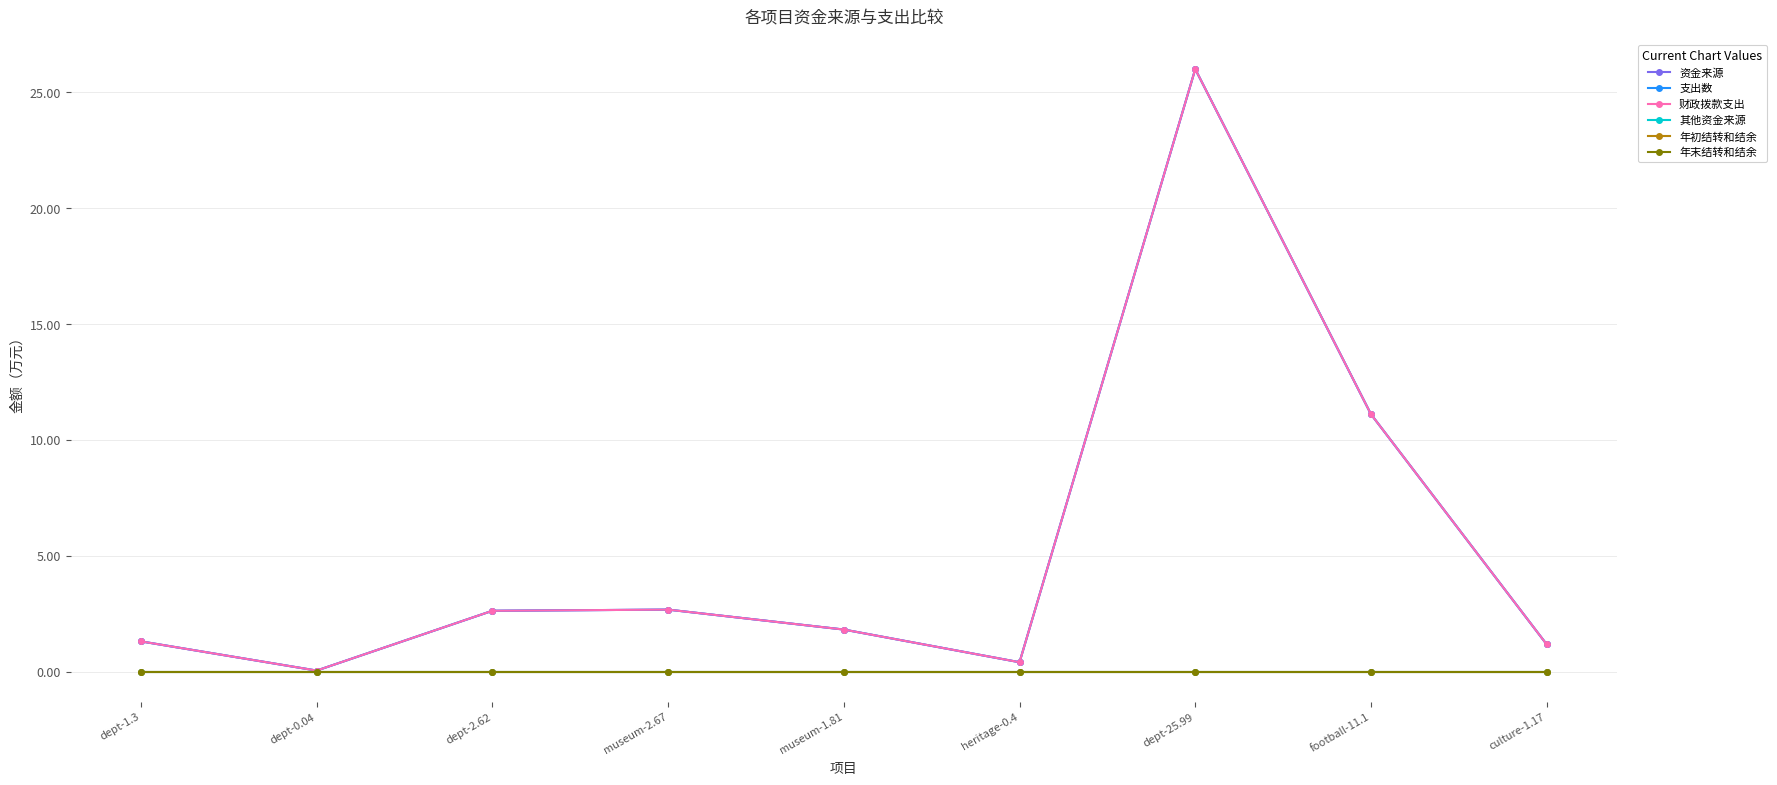

Which series has the widest spread of values?

资金来源